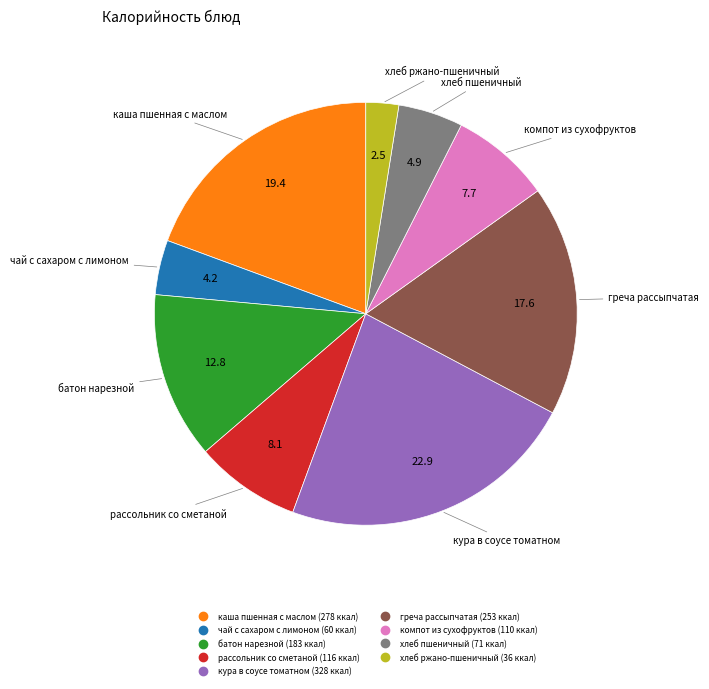

Which has a higher value, батон нарезной or хлеб пшеничный?

батон нарезной